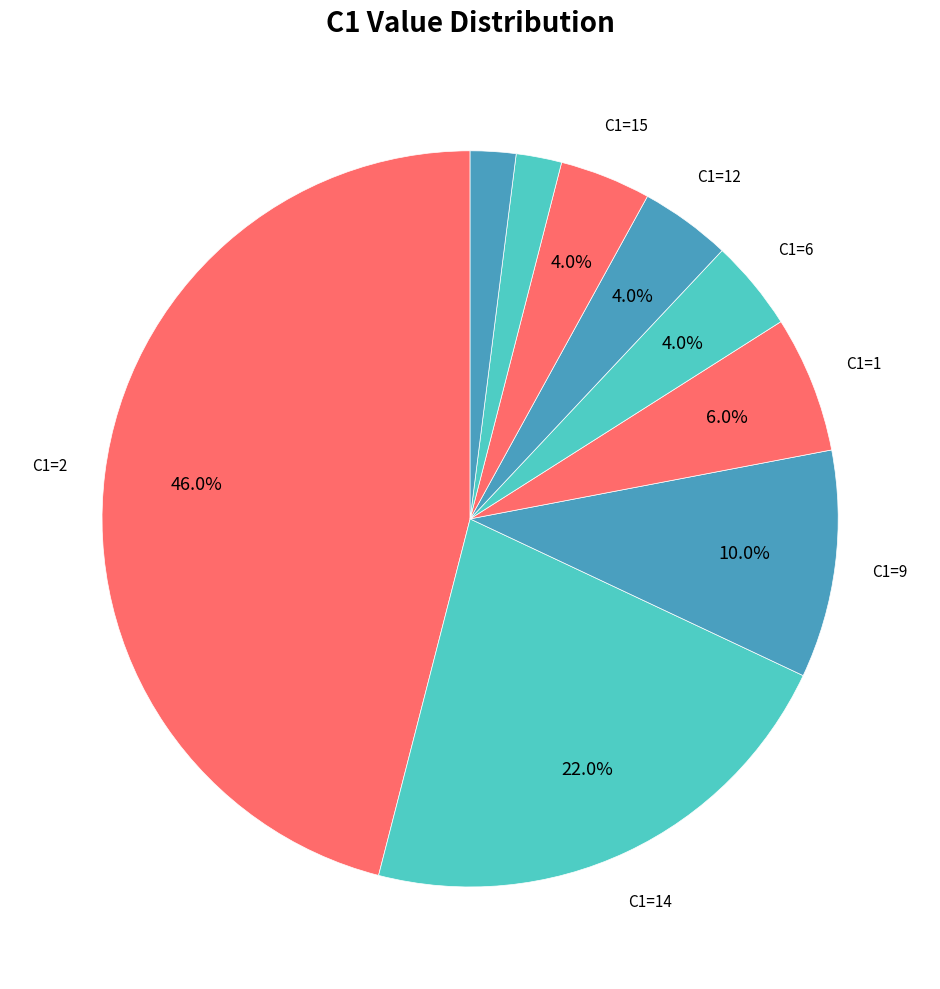

How many segments does this pie chart have?

9